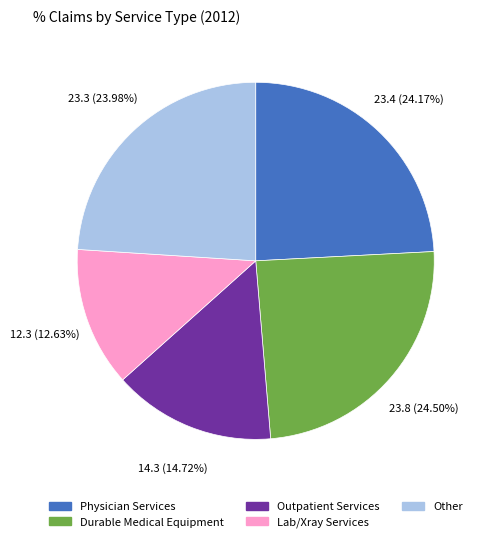

Is there any slice that represents more than half of the pie?

No